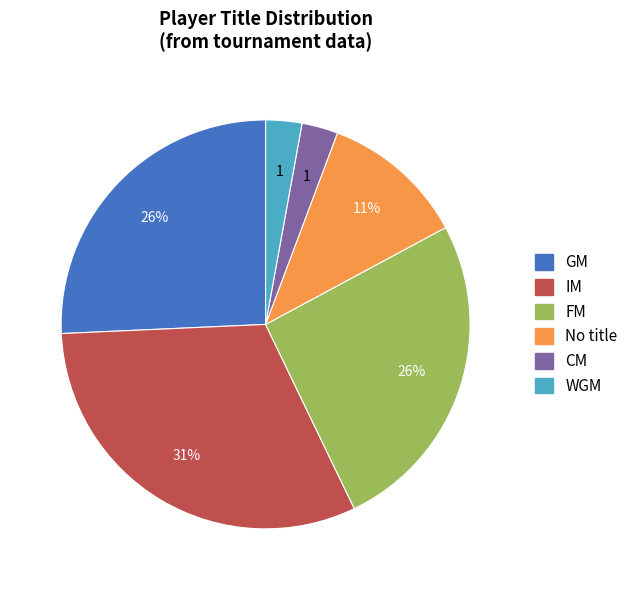

Which category has the biggest portion of the pie?

IM